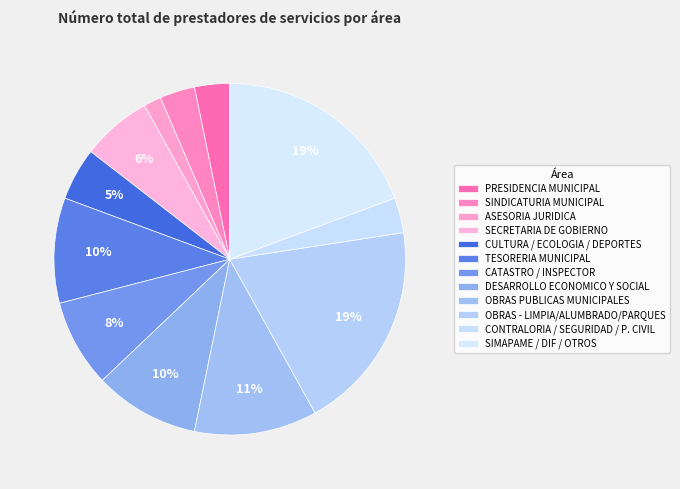

How many slices are in this pie chart?

12